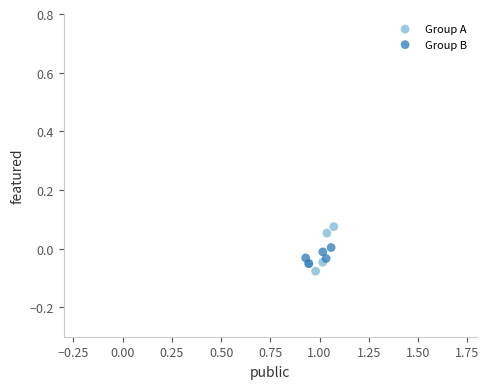

Which series contains the highest Y value?

Group A